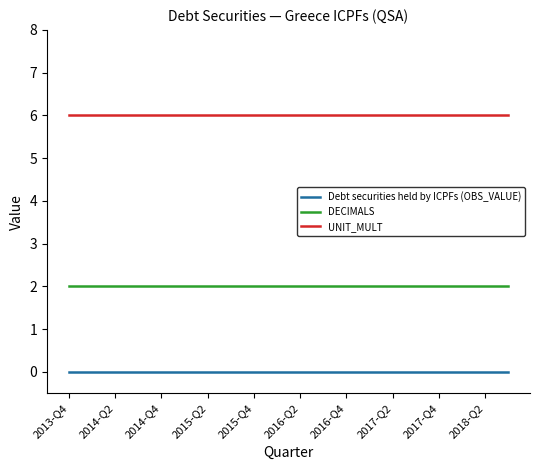

Which series has the largest total across all categories?

UNIT_MULT